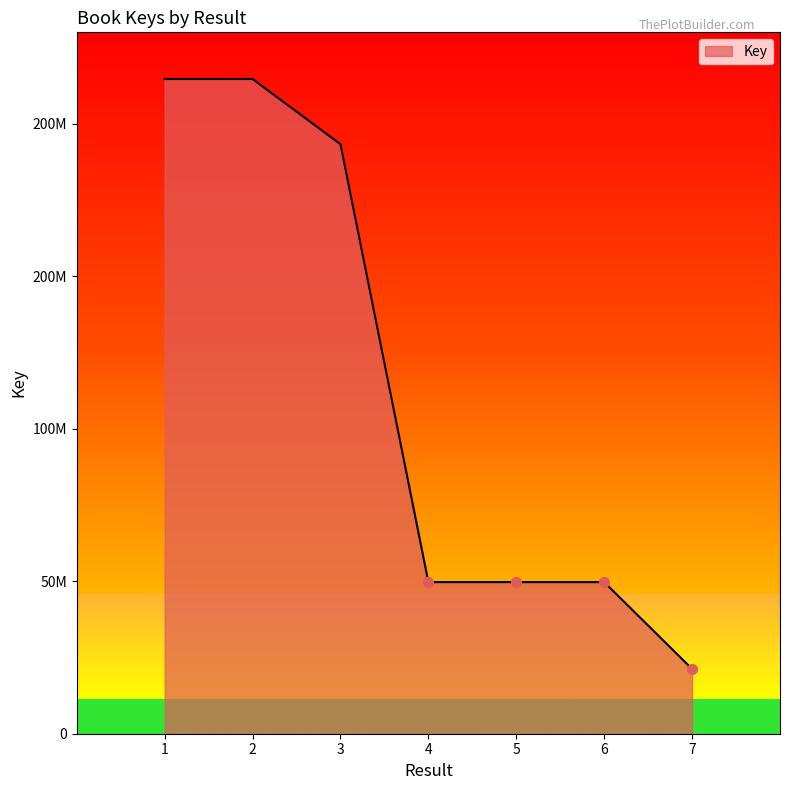

Does the chart have visible grid lines?

No